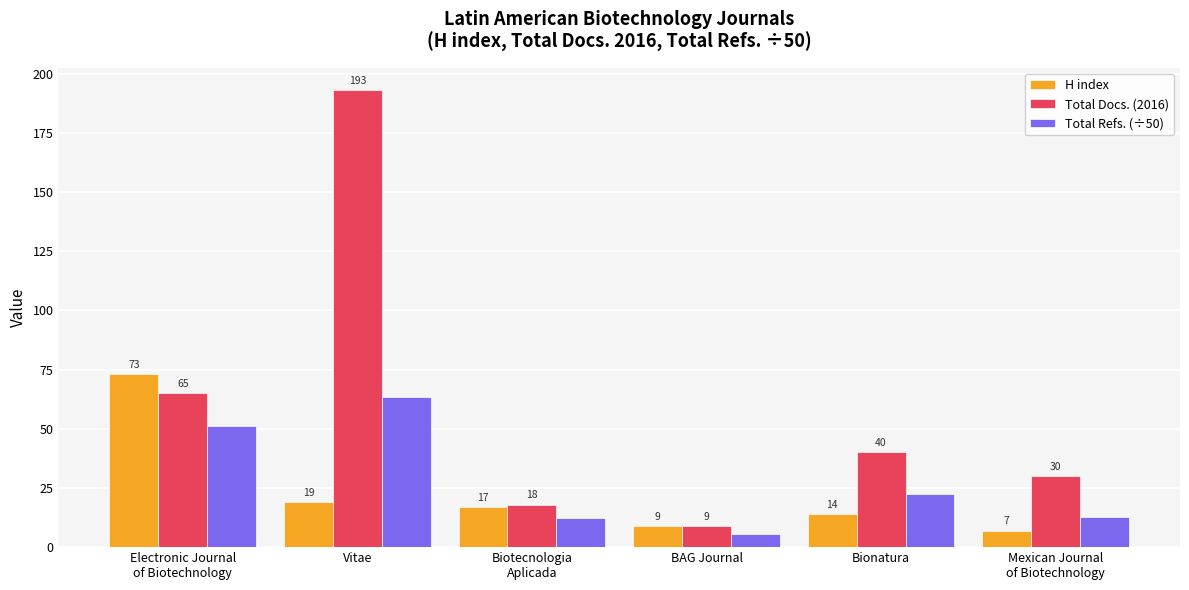

Count the number of data series in this chart.

3